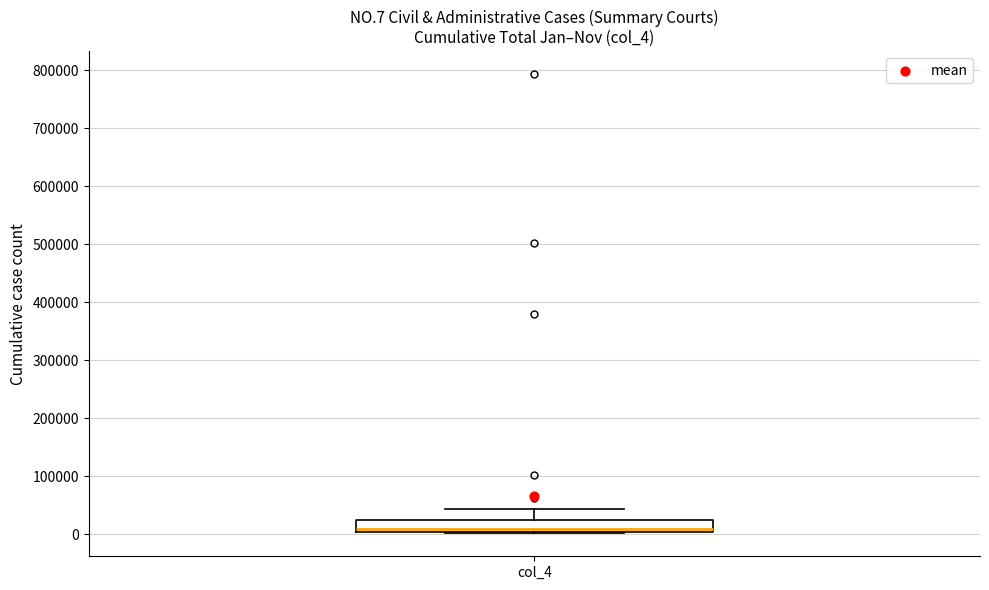

Transcribe this box plot: give where the median line is, the range the box spans, and where the two whiskers end, as read against the y-axis. The values are not printed on the chart, so give them approximately, as read against the axis.

median 10000, box 0 to 20000, whiskers 0 to 40000